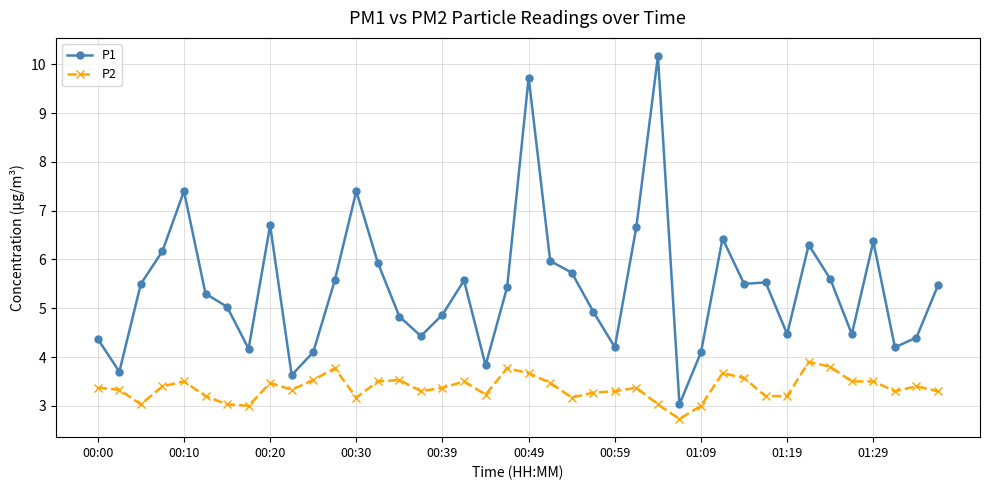

Reading left to right, extract all data points from this chart.

P1: 4.4	3.7	5.5	6.2	7.4	5.3	5.0	4.2	6.7	3.6	4.1	5.6	7.4	5.9	4.8	4.4	4.9	5.6	3.8	5.4	9.7	6.0	5.7	4.9	4.2	6.7	10.2	3.0	4.1	6.4	5.5	5.5	4.5	6.3	5.6	4.5	6.4	4.2	4.4	5.5
P2: 3.4	3.3	3.0	3.4	3.5	3.2	3.0	3.0	3.5	3.3	3.5	3.8	3.2	3.5	3.5	3.3	3.4	3.5	3.2	3.8	3.7	3.5	3.2	3.3	3.3	3.4	3.0	2.7	3.0	3.7	3.6	3.2	3.2	3.9	3.8	3.5	3.5	3.3	3.4	3.3